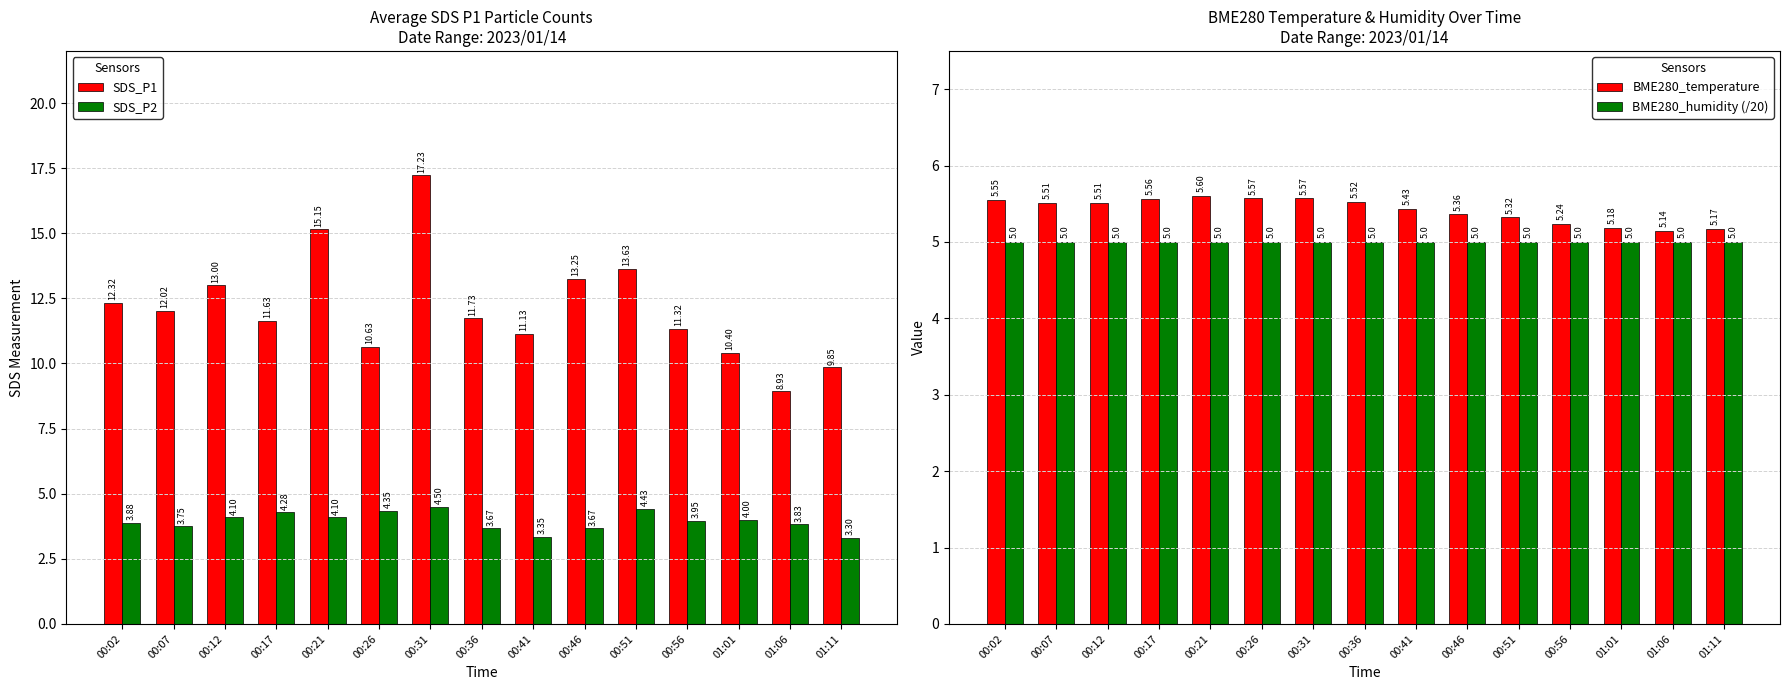

At how many categories does at least one series exceed 6?

15